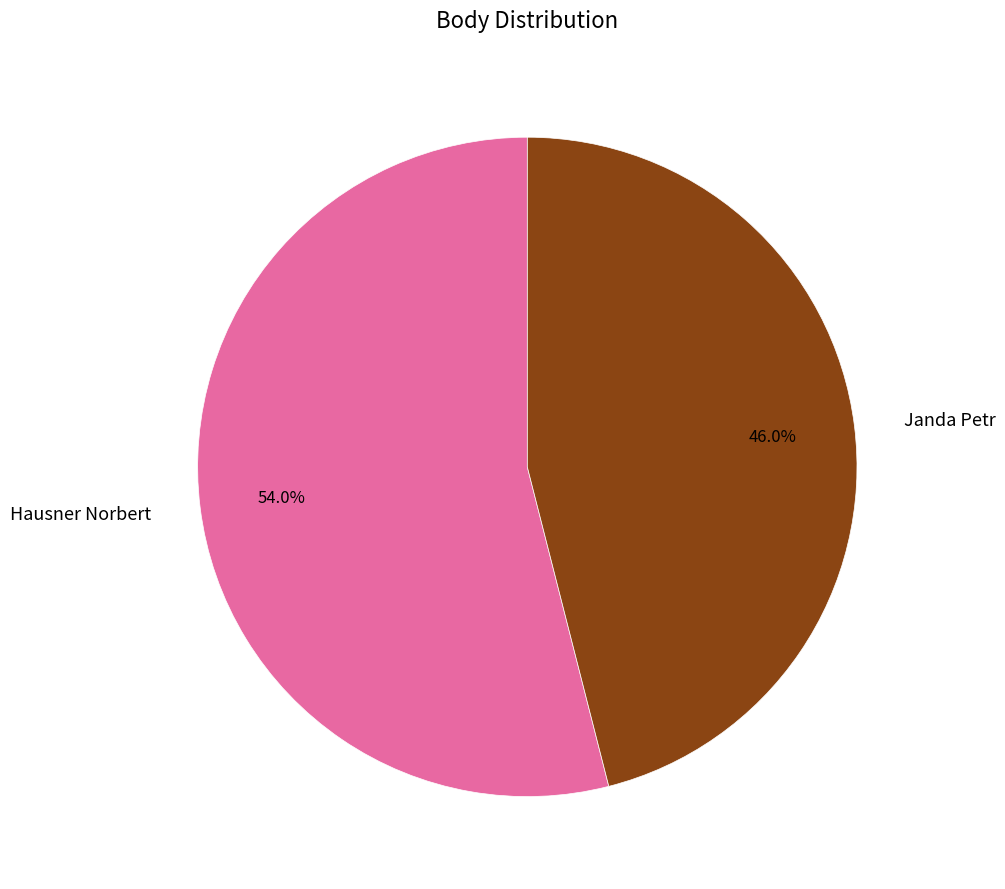

What is the ratio of the value at Hausner Norbert to the value at Janda Petr?

1.2